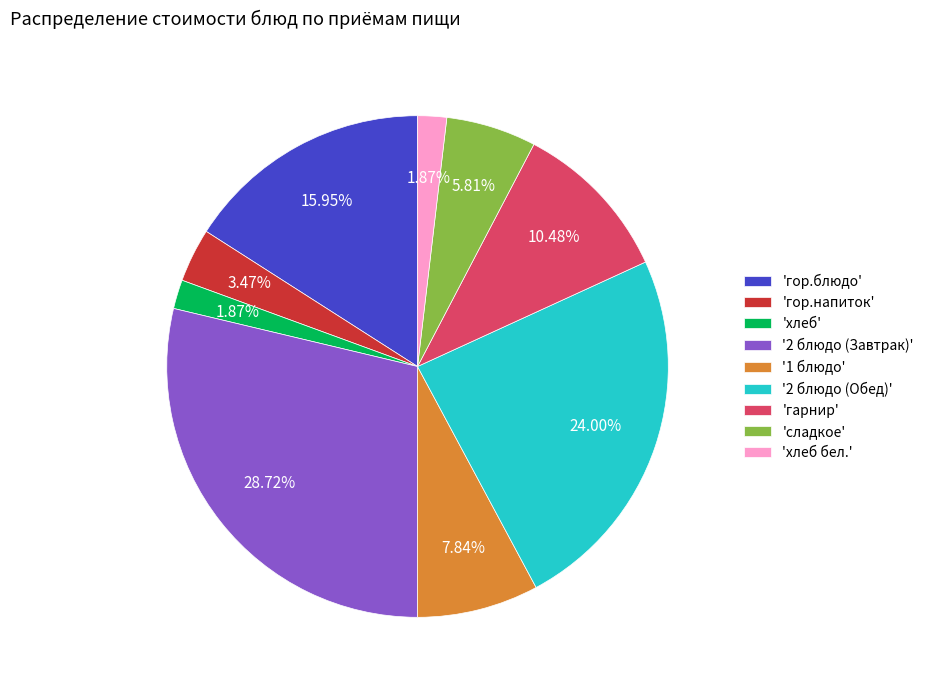

Between 'гор.напиток' and 'сладкое', which is larger?

'сладкое'